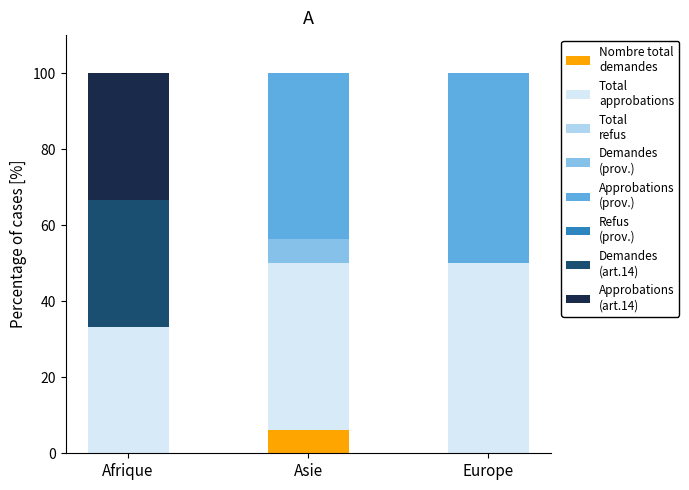

What is the total value across all series at Asie?

100.0